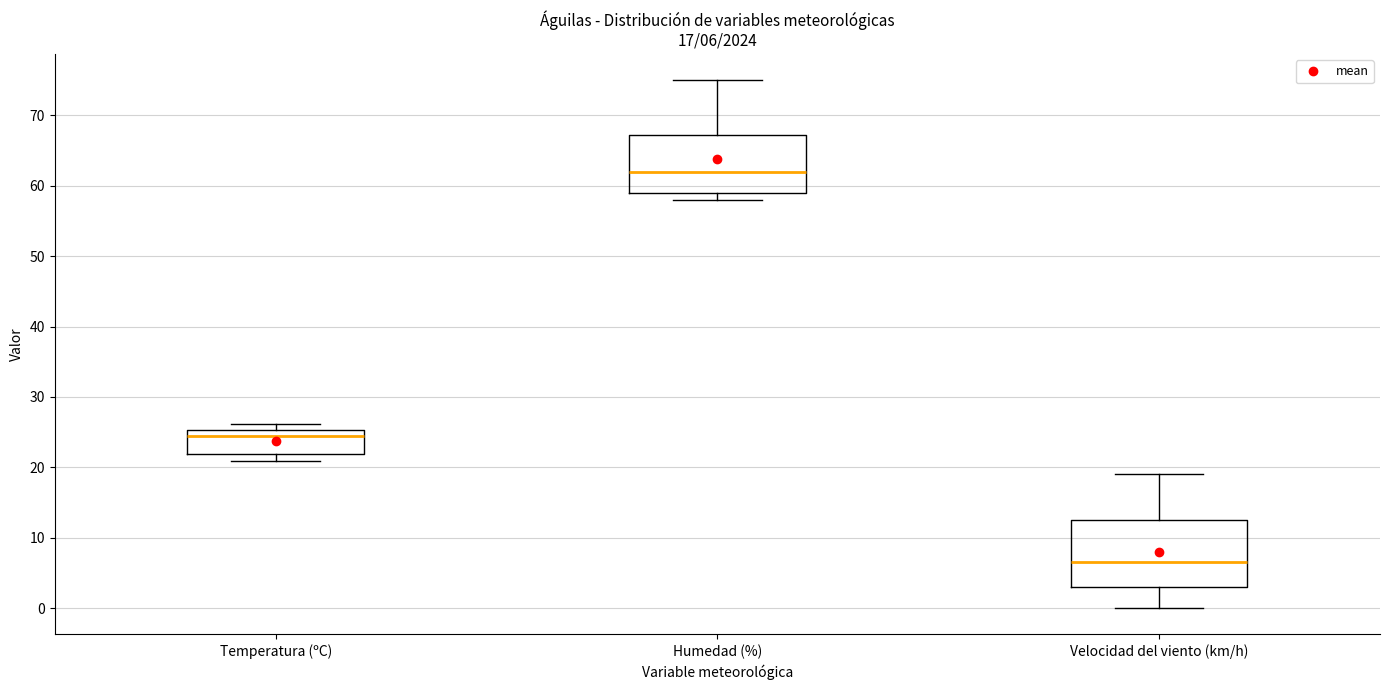

Which box is the tallest, from its lower edge to its upper edge?

Velocidad del viento (km/h)